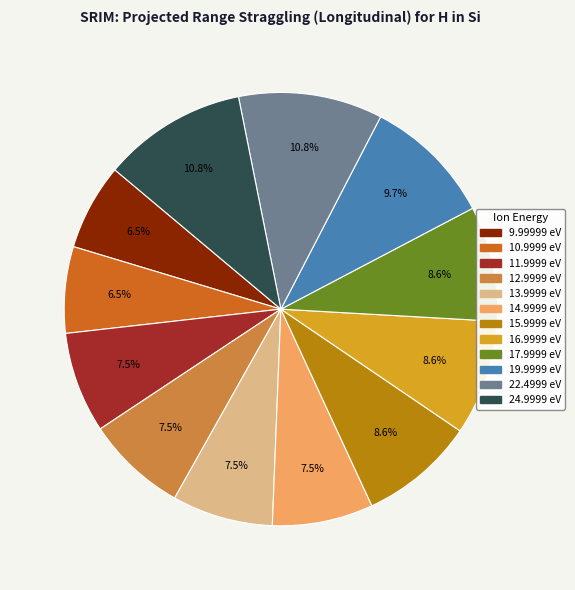

How much of the chart is everything except 17.9999 eV?

91.4%